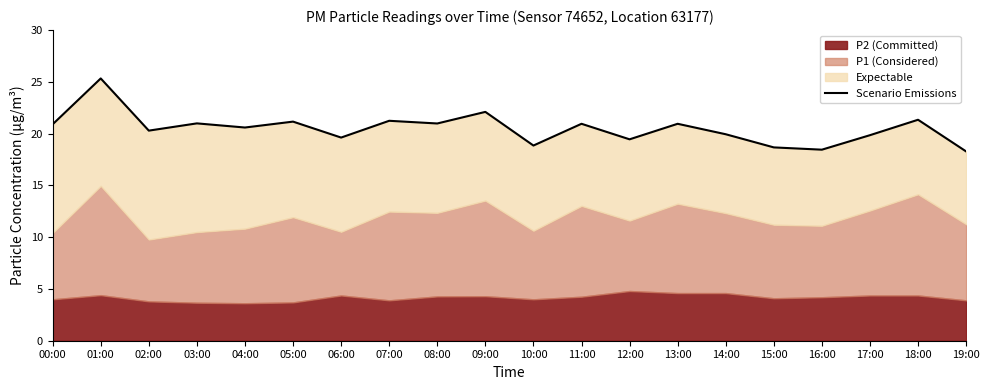

Which has a higher value, 10:00 or 00:00?

00:00